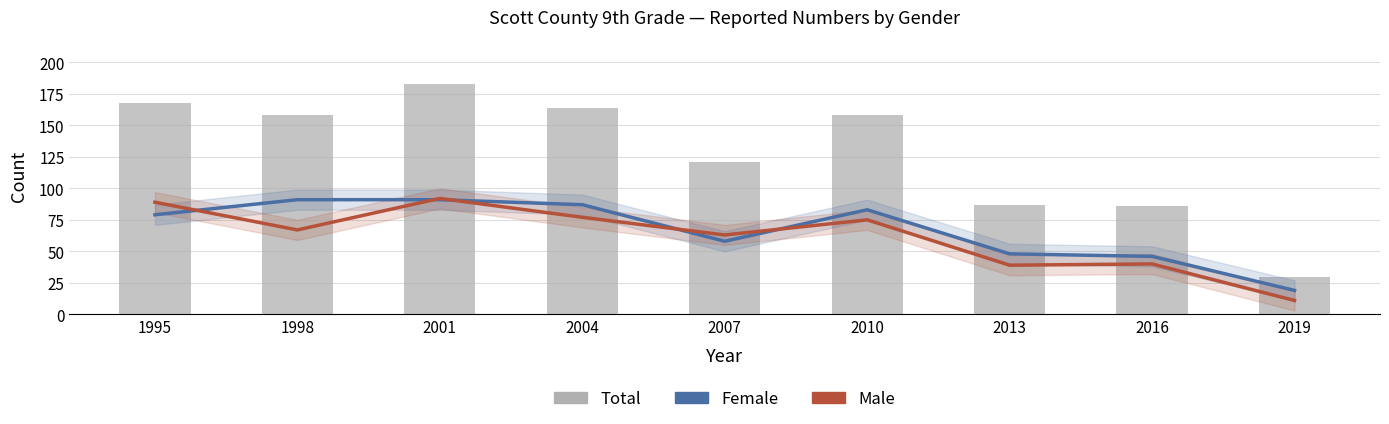

Reading right to left, extract all data points from this chart.

Female: 2019=19	2016=46	2013=48	2010=83	2007=58	2004=87	2001=91	1998=91	1995=79
Male: 2019=11	2016=40	2013=39	2010=75	2007=63	2004=77	2001=92	1998=67	1995=89
Total: 2019=30	2016=86	2013=87	2010=158	2007=121	2004=164	2001=183	1998=158	1995=168